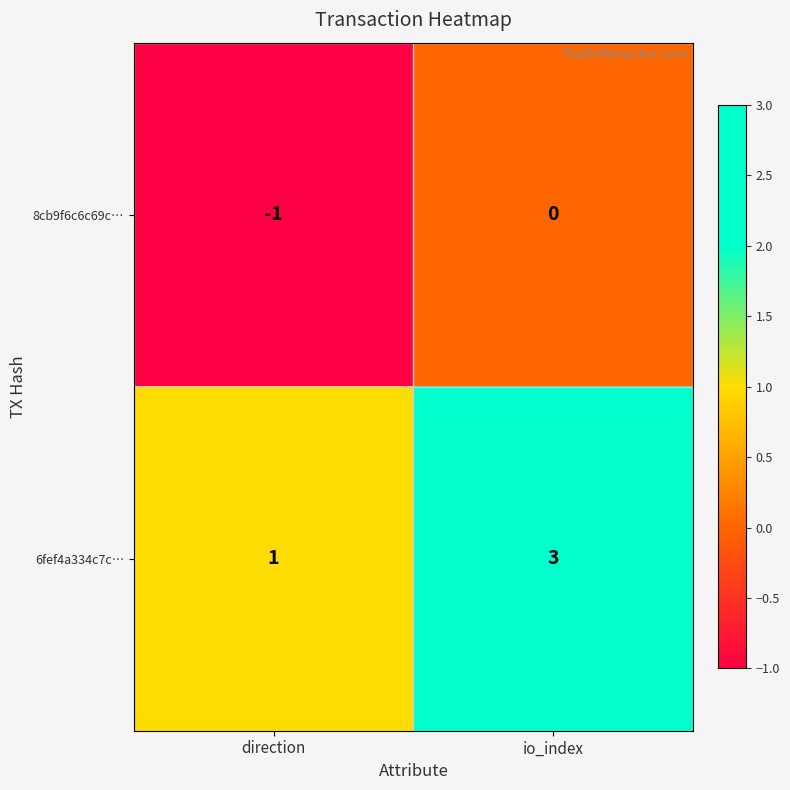

At which category is the sum across all series the highest?

io_index